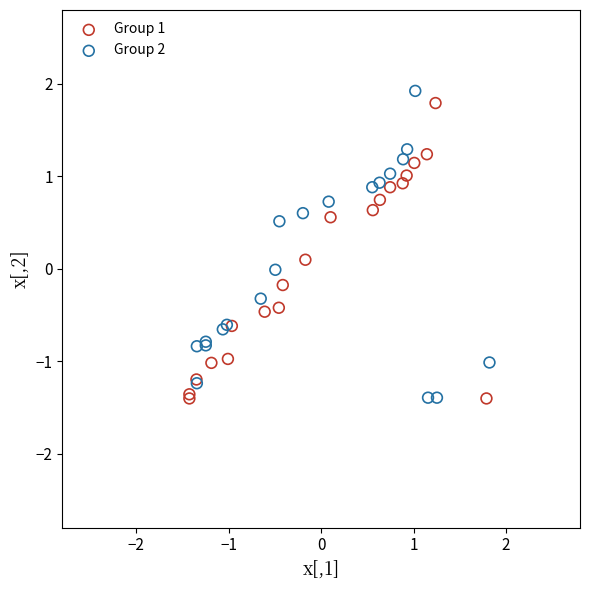

What are all the series names shown in the legend?

Group 1, Group 2